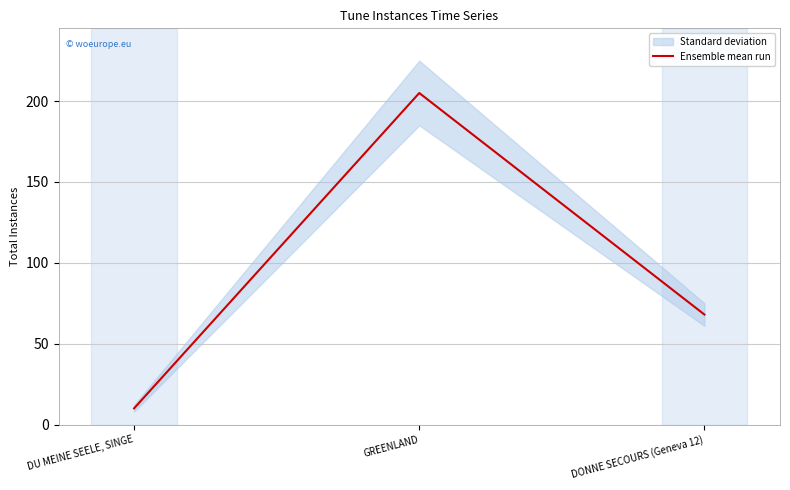

What is the ratio of the value at GREENLAND to the value at DU MEINE SEELE, SINGE?

20.5